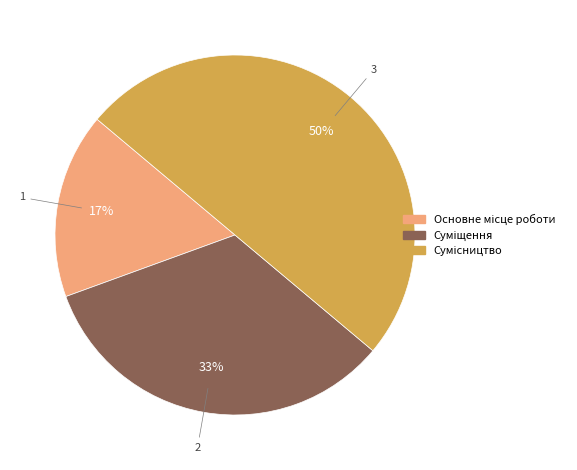

Count the number of slices in the pie.

3